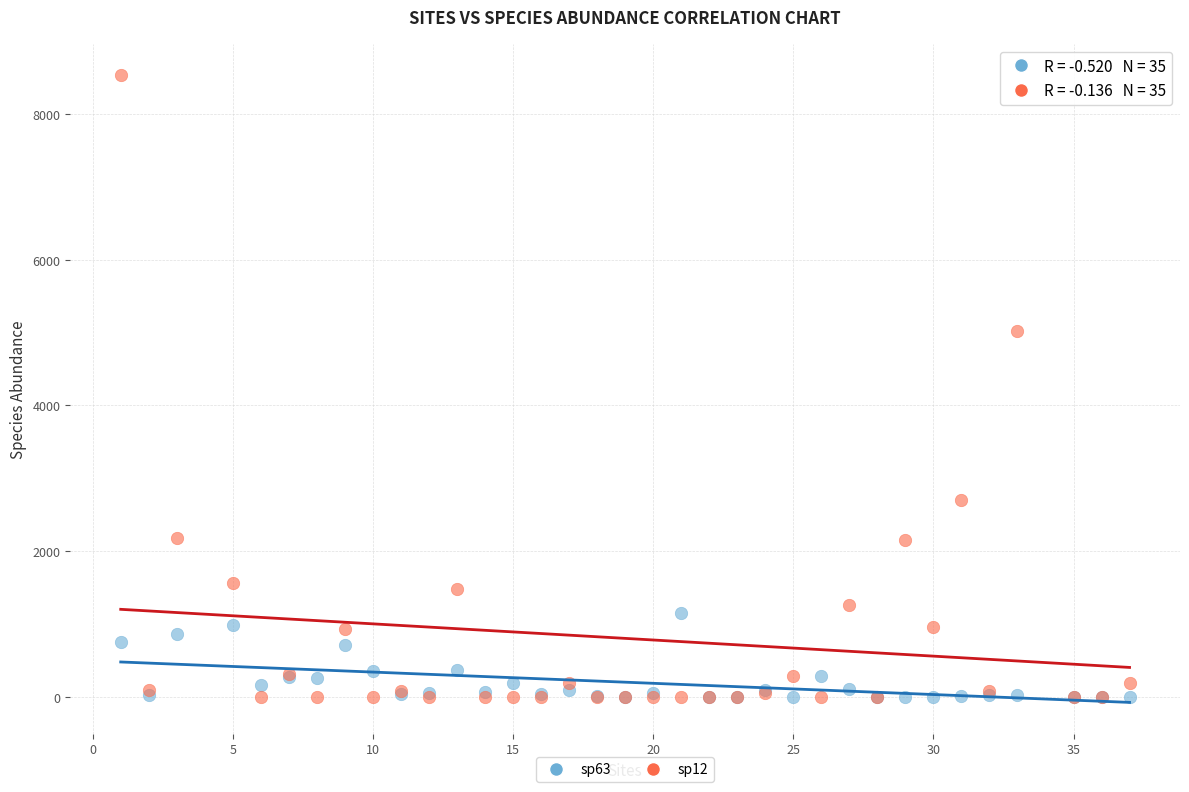

Across all series, what Y value is closest to 4267?

5021.5